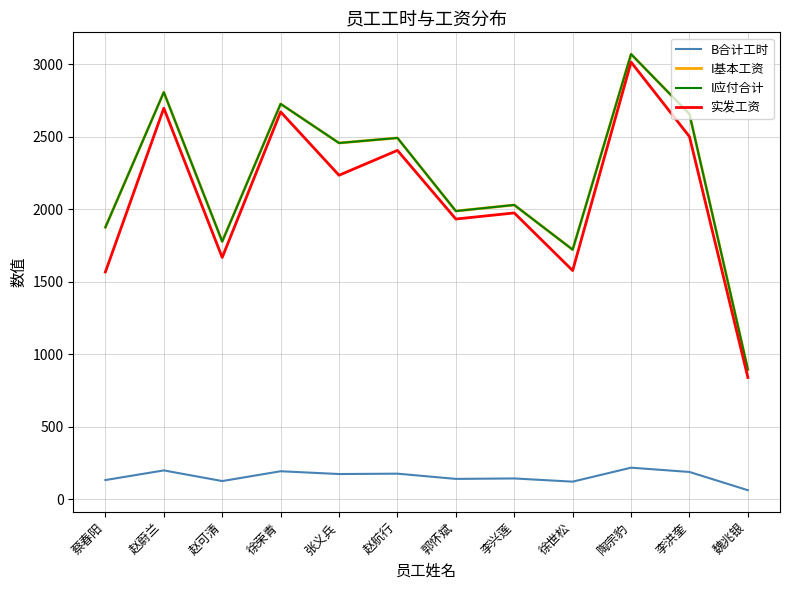

Does the chart have visible grid lines?

Yes